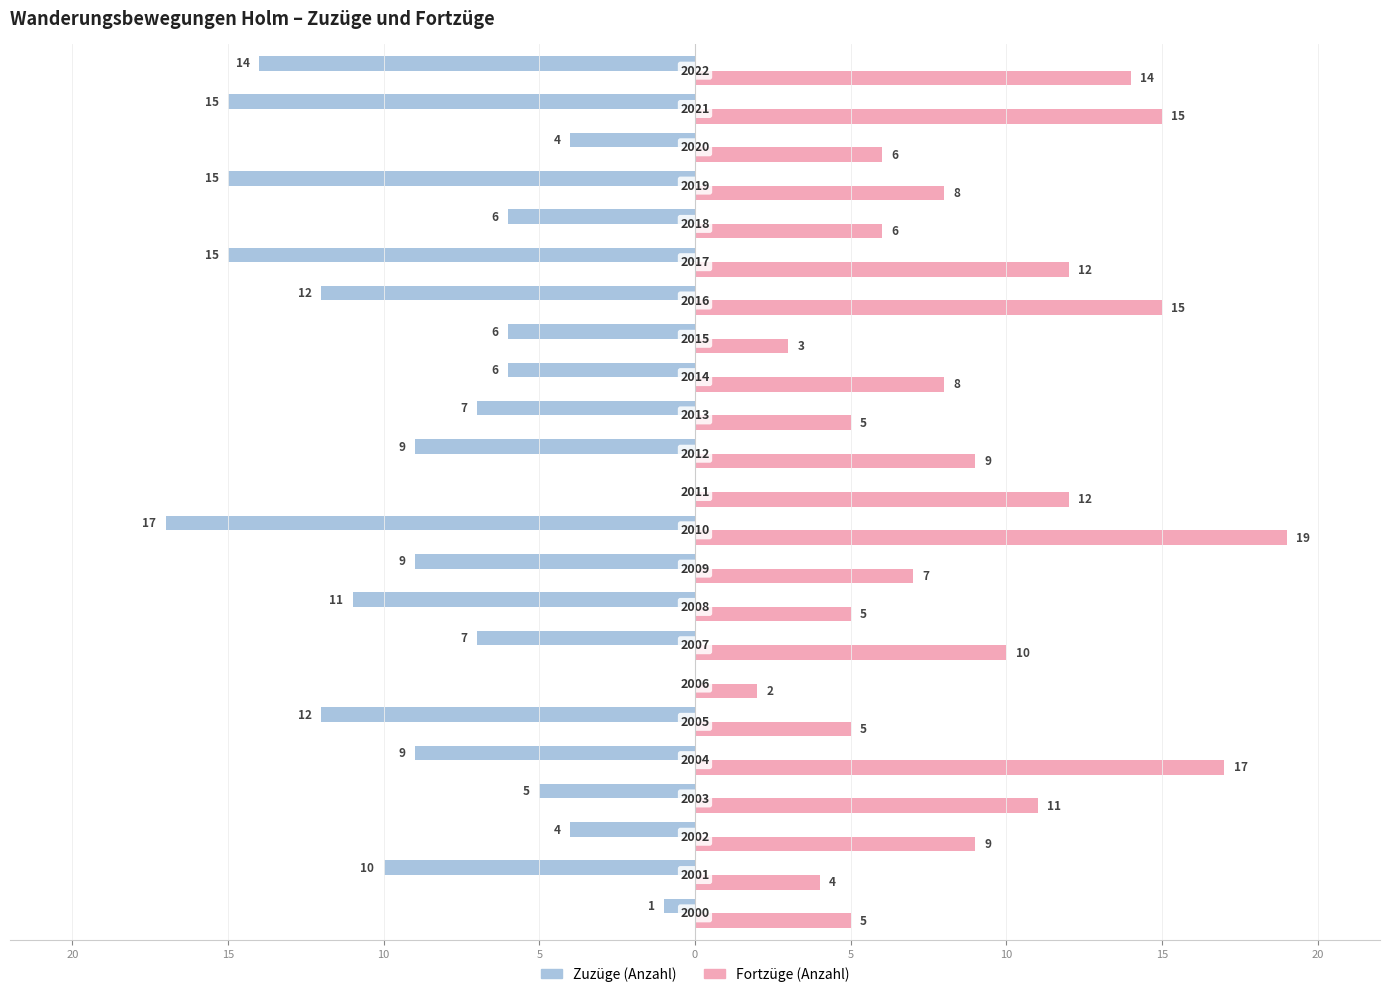

What are all the series names shown in the legend?

Zuzüge (Anzahl), Fortzüge (Anzahl)